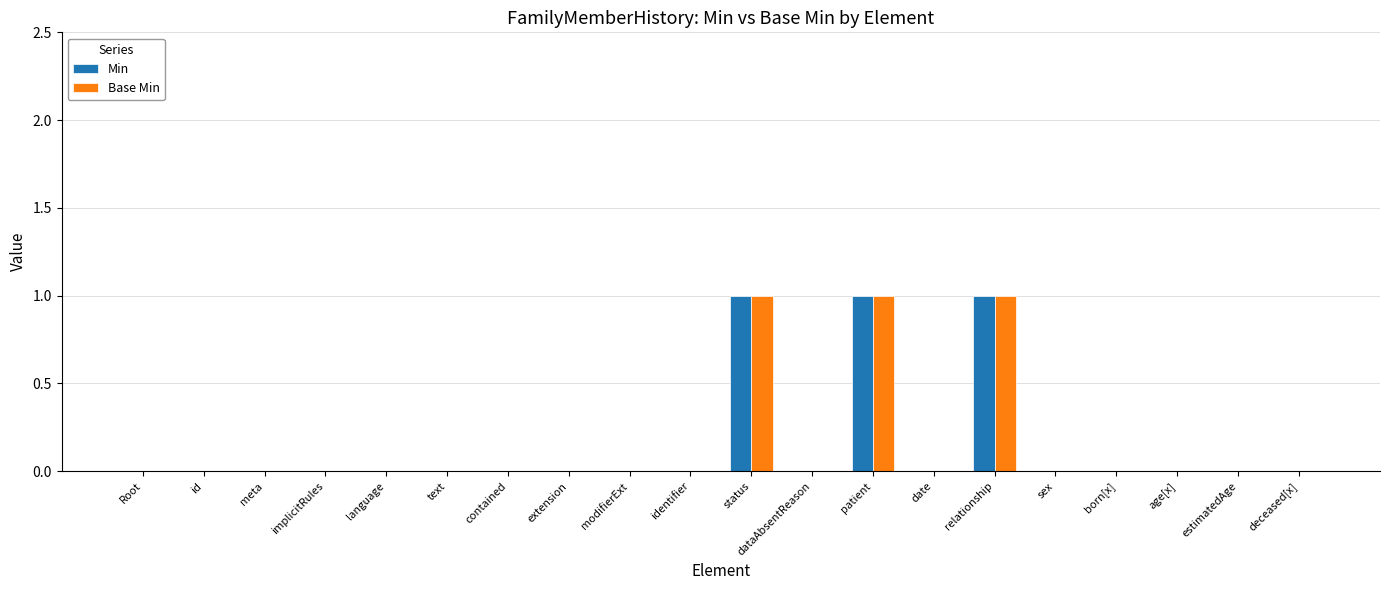

Reading left to right, extract all data points from this chart.

Min: 0	0	0	0	0	0	0	0	0	0	1	0	1	0	1	0	0	0	0	0
Base Min: 0	0	0	0	0	0	0	0	0	0	1	0	1	0	1	0	0	0	0	0